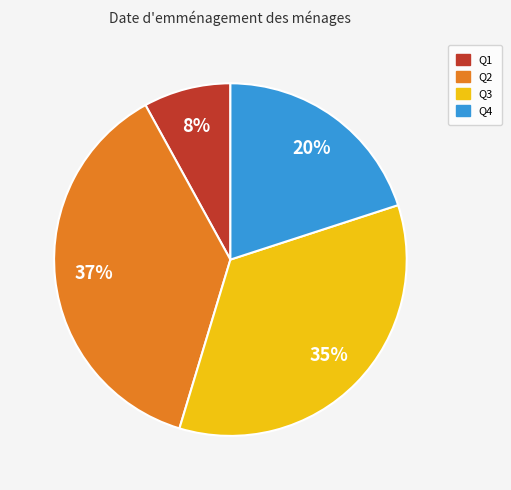

How many segments does this pie chart have?

4